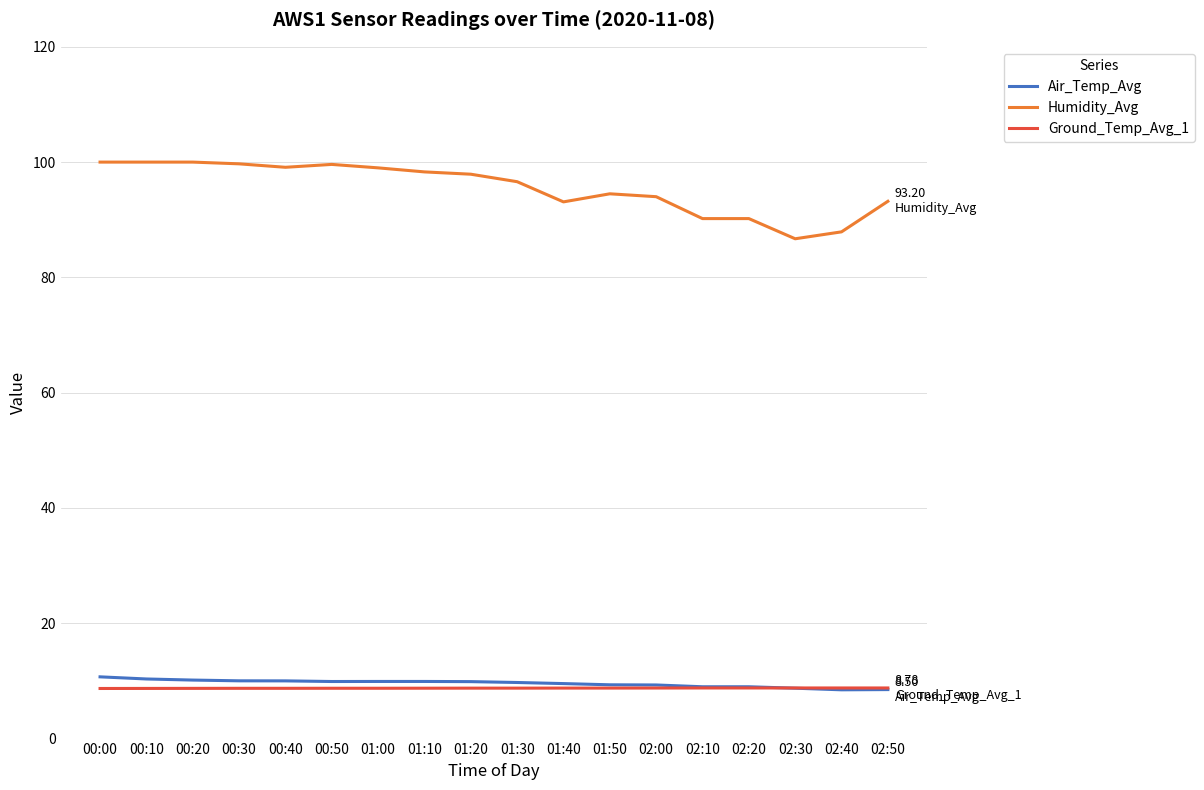

How many series are shown in this chart?

3